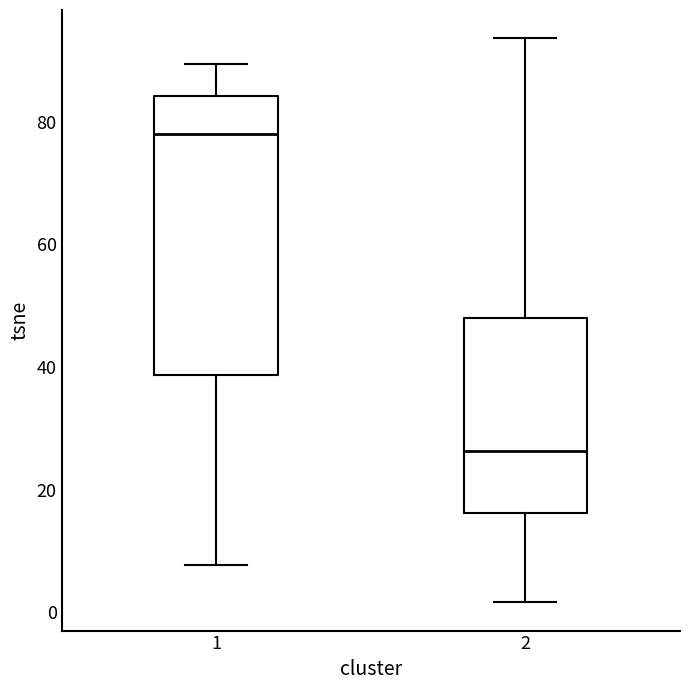

Where does the median line of the box at x = 1 sit on the y-axis? The values are not printed on the chart, so give them approximately, as read against the axis.

78